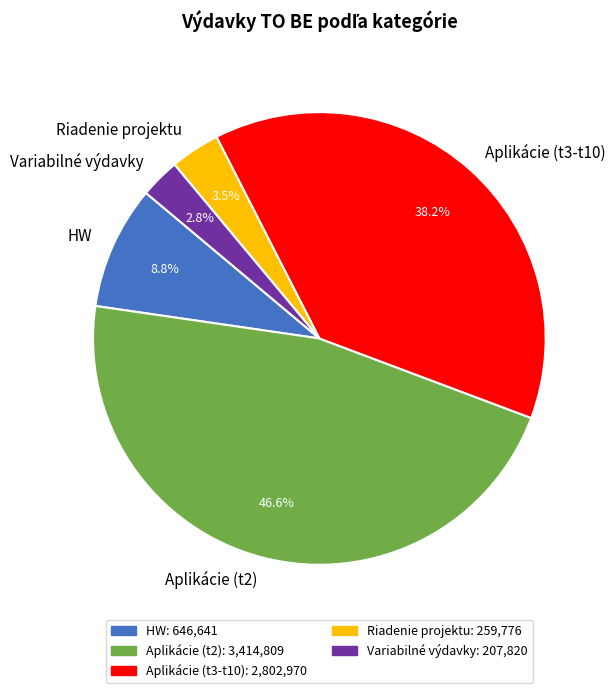

Which has a higher value, Aplikácie (t3-t10) or Variabilné výdavky?

Aplikácie (t3-t10)